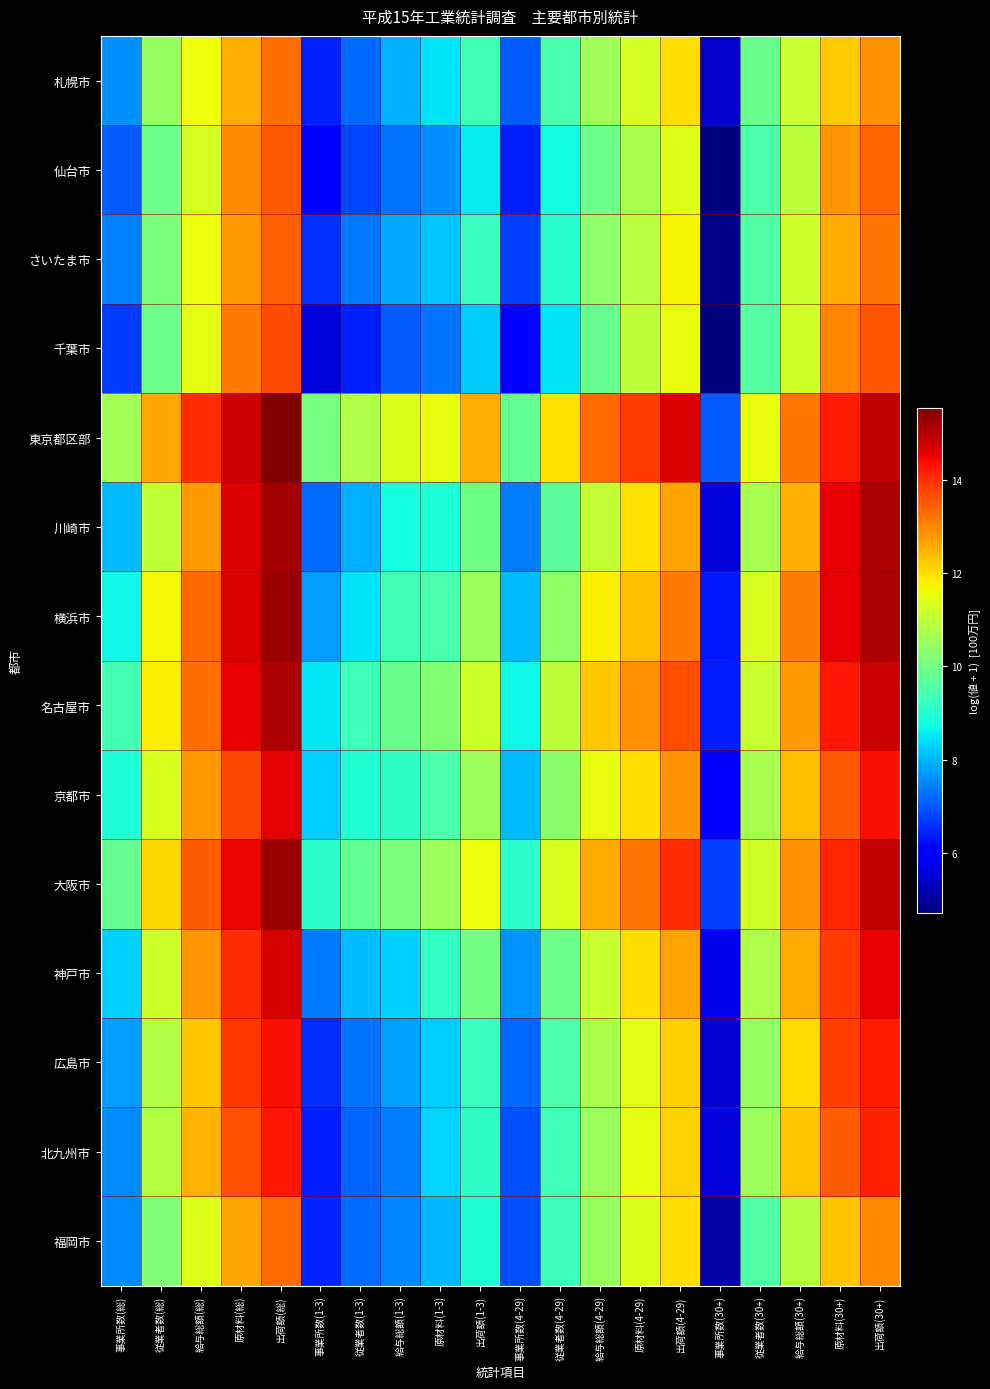

At how many categories does at least one series exceed 10?

18